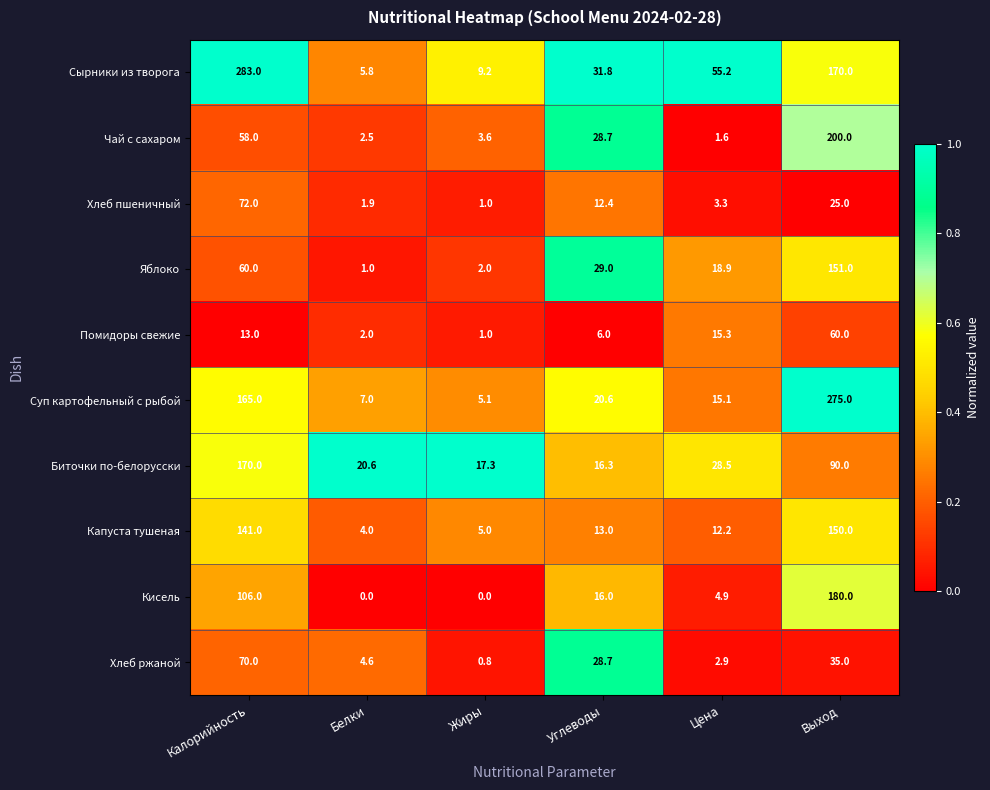

What is the difference between the maximum and second lowest values in the Хлеб пшеничный series?

70.1